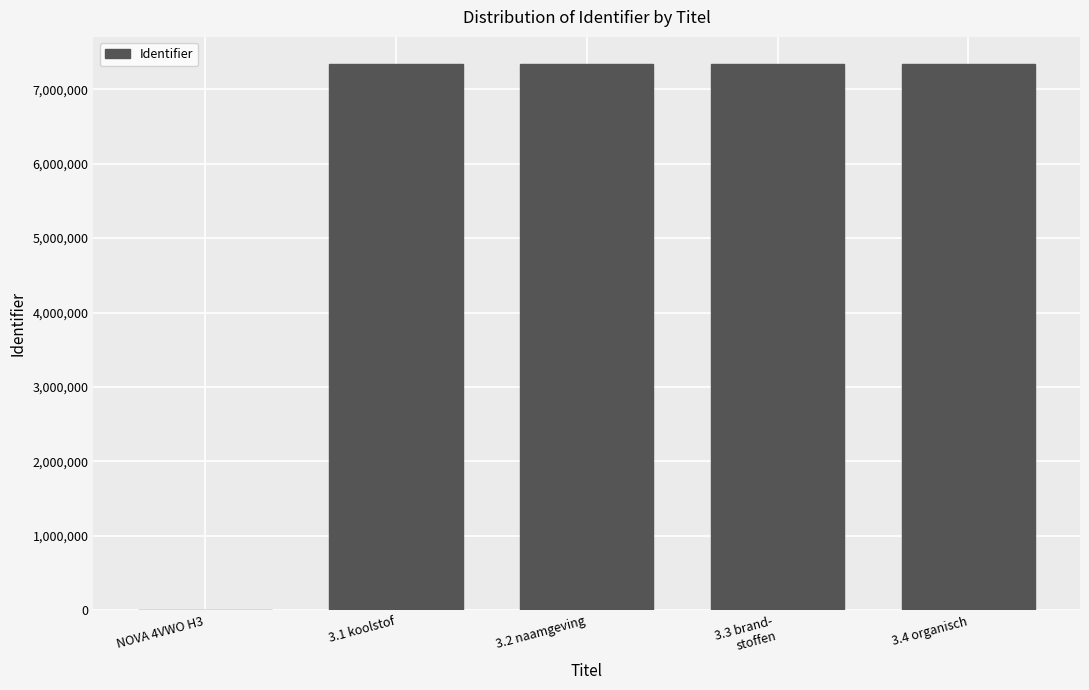

What is the change in value from 3.3 brand-
stoffen to 3.4 organisch?

+1